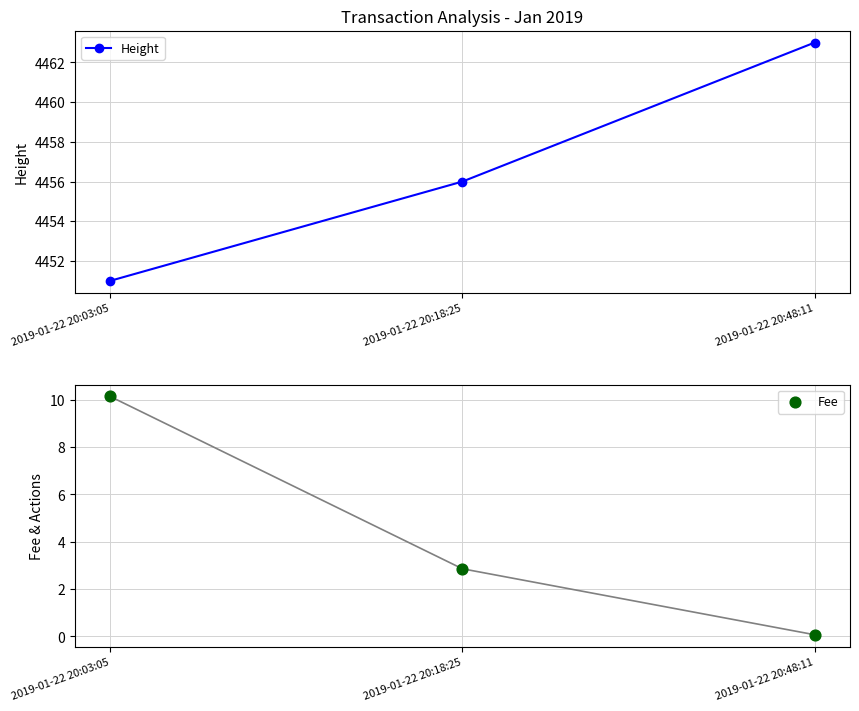

What are all the series names shown in the legend?

Height, Fee